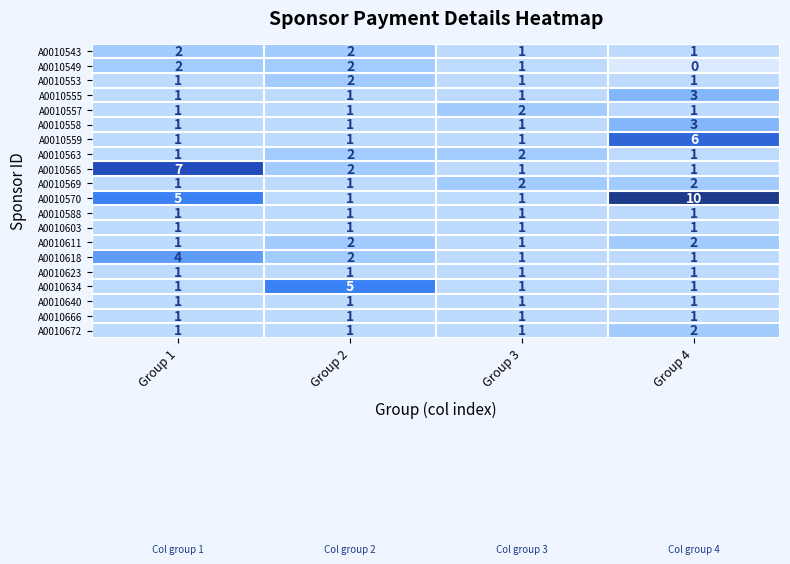

At how many categories does at least one series exceed 9?

1